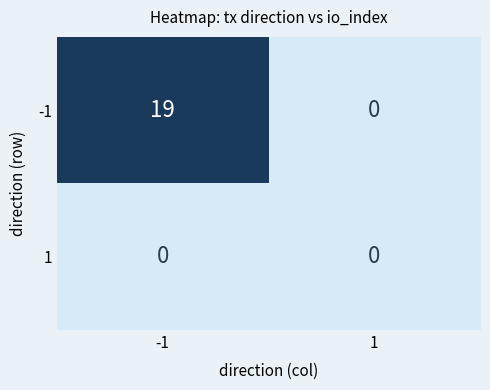

List the series in order of their overall mean, highest first.

-1, 1